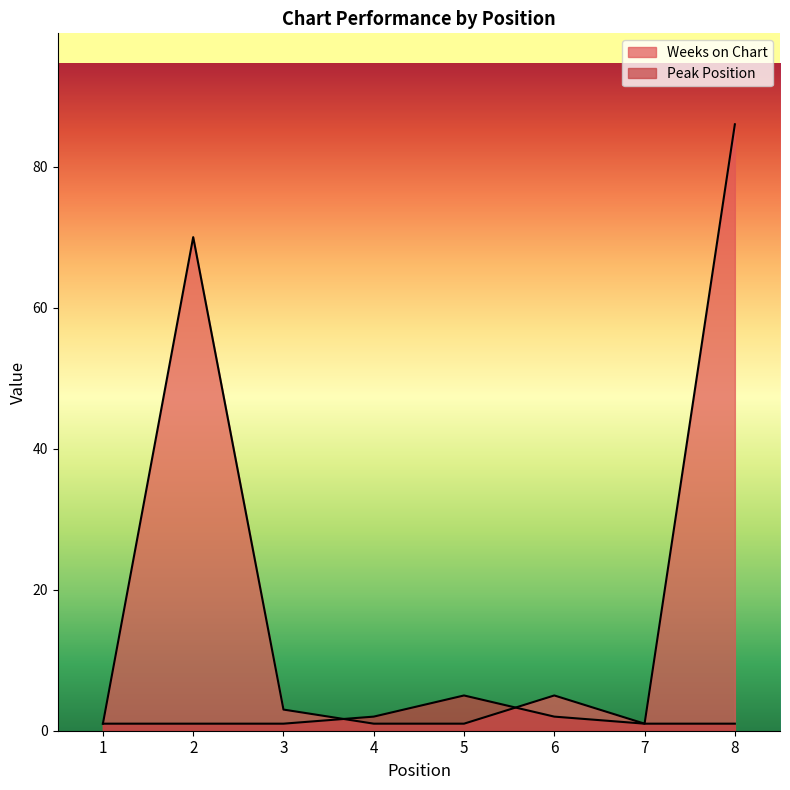

How many intersections are there between Peak Position and Weeks on Chart?

2